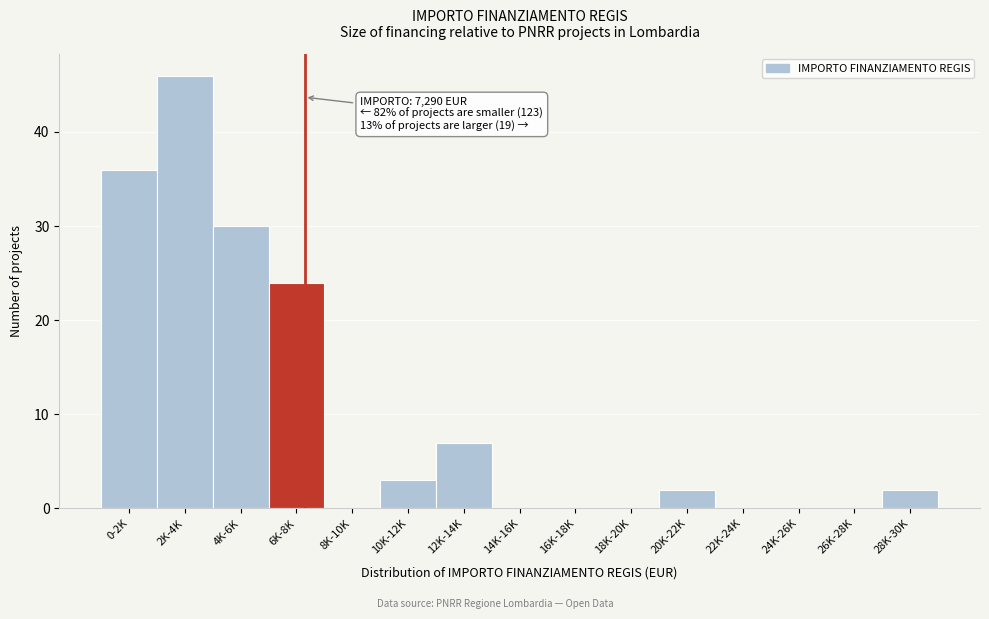

Reading left to right, extract all data points from this chart.

0-2K=36	2K-4K=46	4K-6K=30	6K-8K=24	8K-10K=0	10K-12K=3	12K-14K=7	14K-16K=0	16K-18K=0	18K-20K=0	20K-22K=2	22K-24K=0	24K-26K=0	26K-28K=0	28K-30K=2